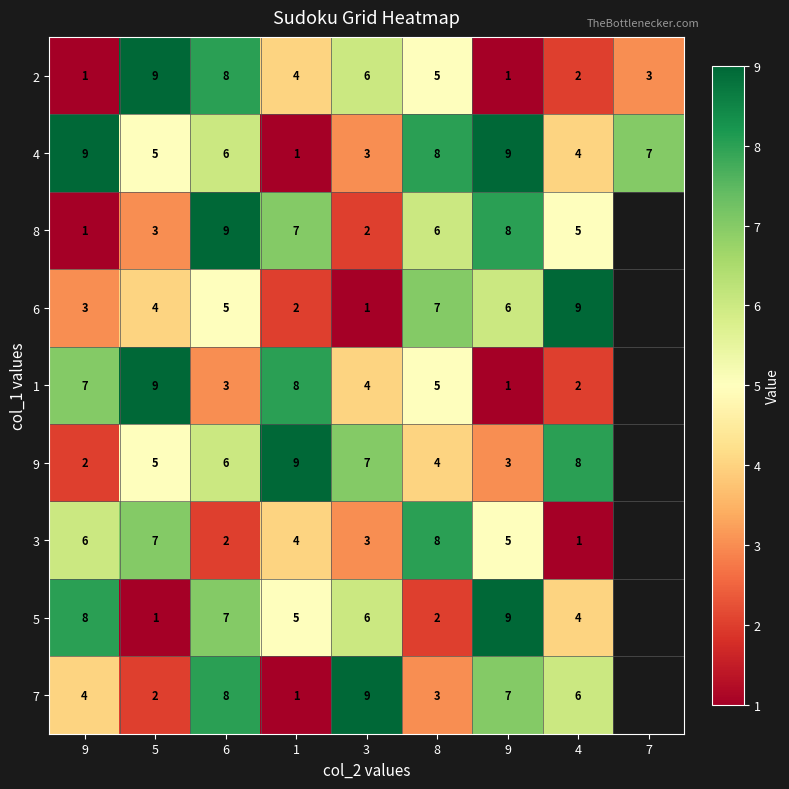

Between 5 and 9, which is larger?

5